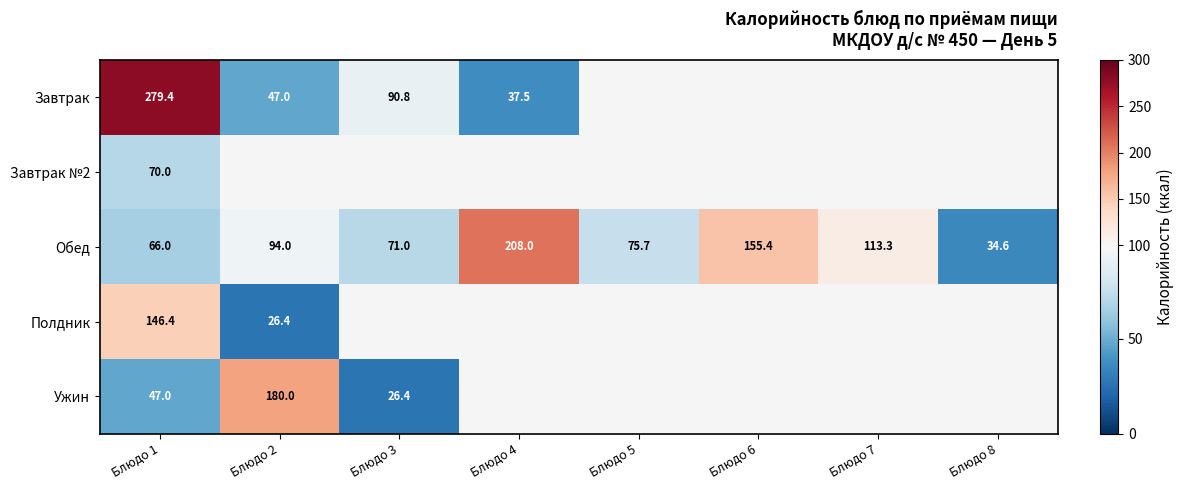

How many series are shown in this chart?

5